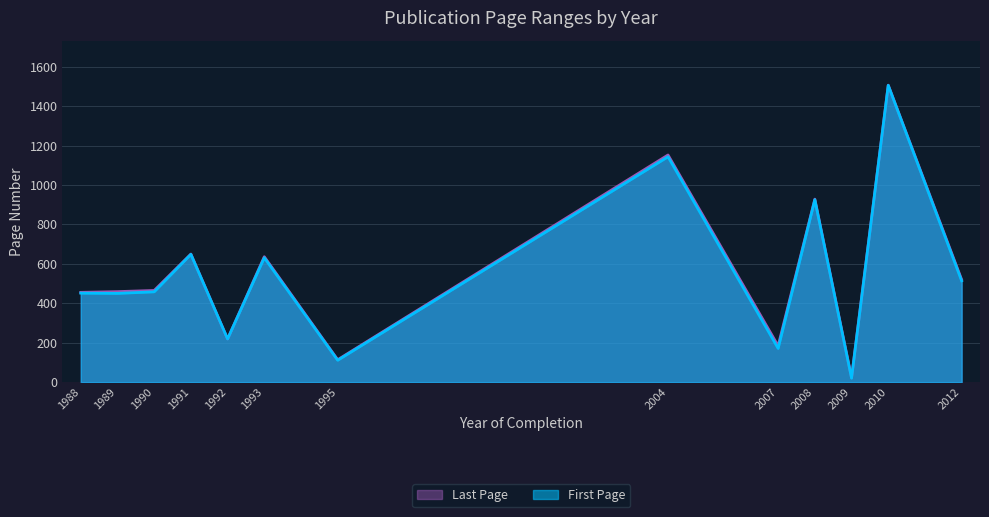

Which series has the largest total across all categories?

Last Page